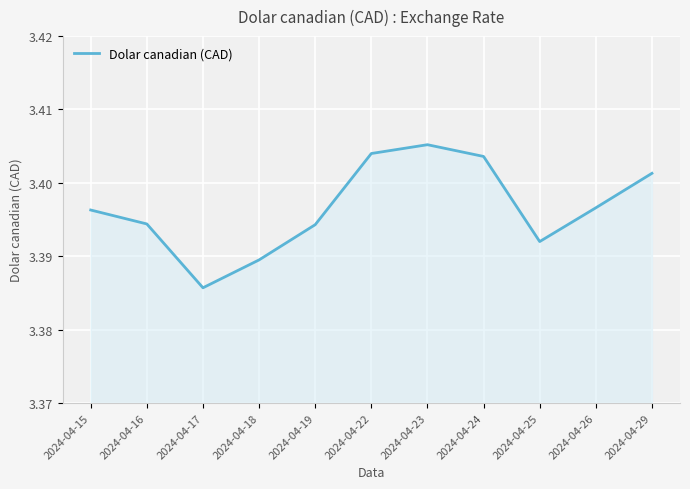

How many interior local valleys (lower than both neighbors) does the data have?

2